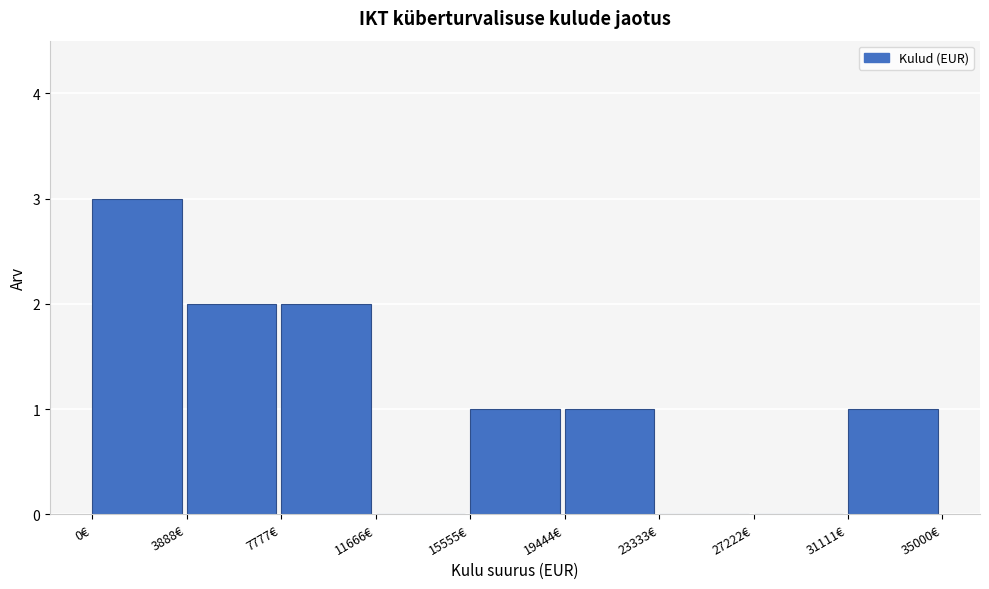

Reading left to right, transcribe this chart: for each bar, give the range it covers on the x-axis and its height. Neither the bar edges nor the heights are printed on the chart, so give them approximately, as read against the axes.

0 to 4000: 3
4000 to 8000: 2
8000 to 11500: 2
11500 to 15500: 0
15500 to 19500: 1
19500 to 23500: 1
23500 to 27000: 0
27000 to 31000: 0
31000 to 35000: 1